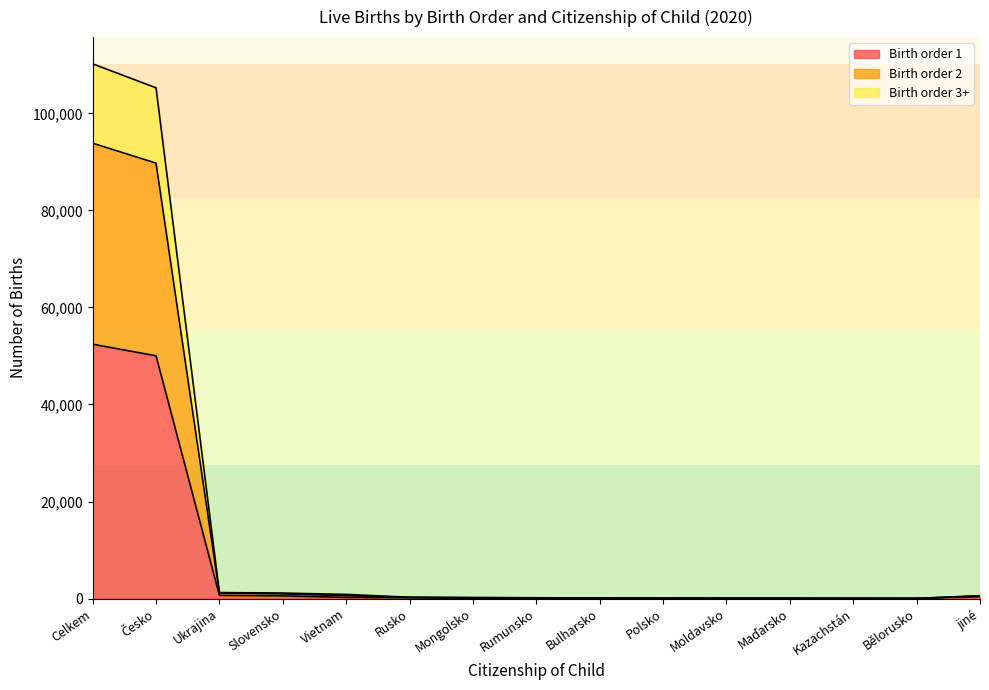

How many data points in Birth order 1 are above 88?

7